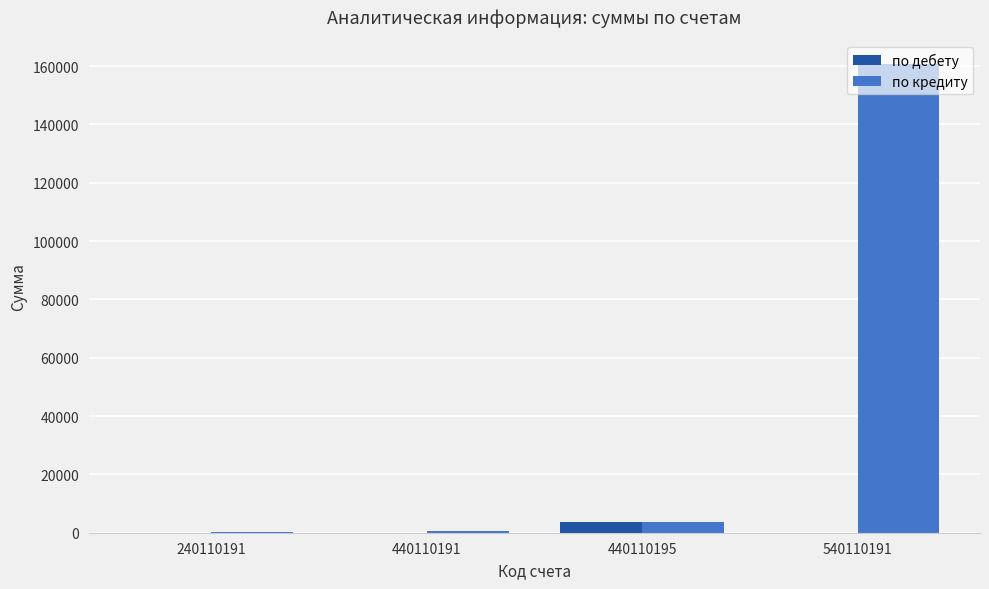

How many categories are shown in the chart?

4